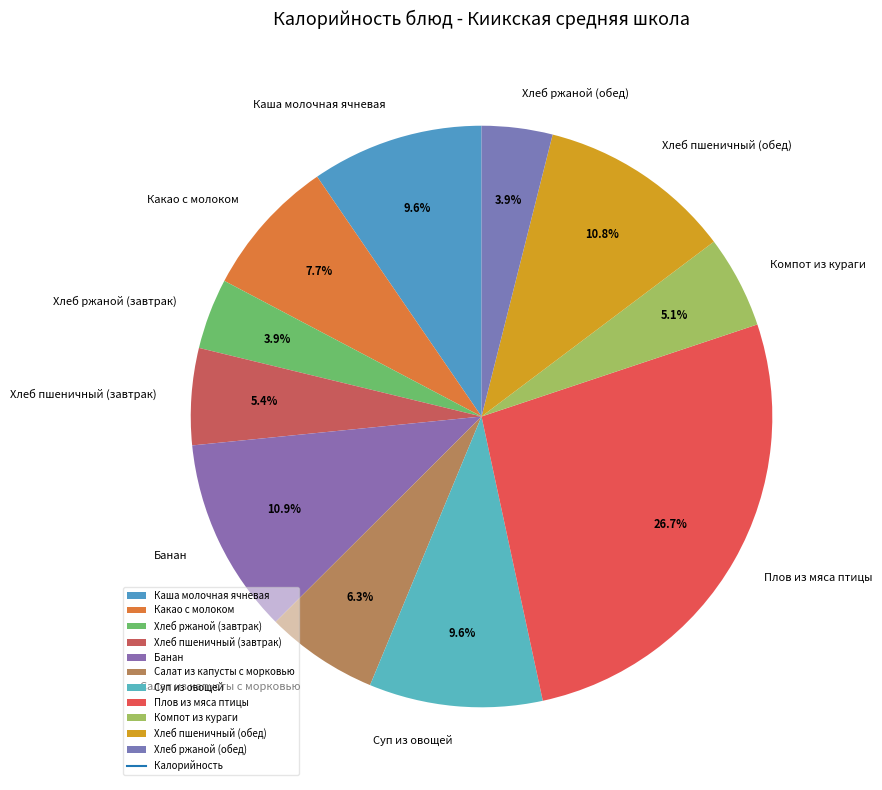

Which has a higher value, Компот из кураги or Хлеб пшеничный (обед)?

Хлеб пшеничный (обед)